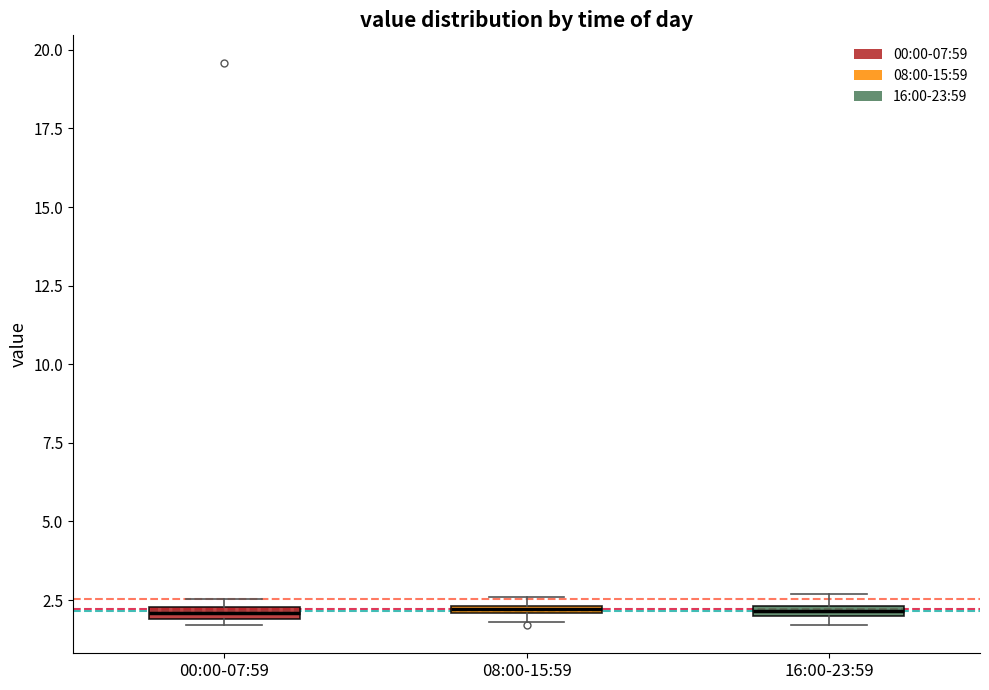

Where is the upper edge of the box for 16:00-23:59 on the y-axis? The values are not printed on the chart, so give them approximately, as read against the axis.

2.5